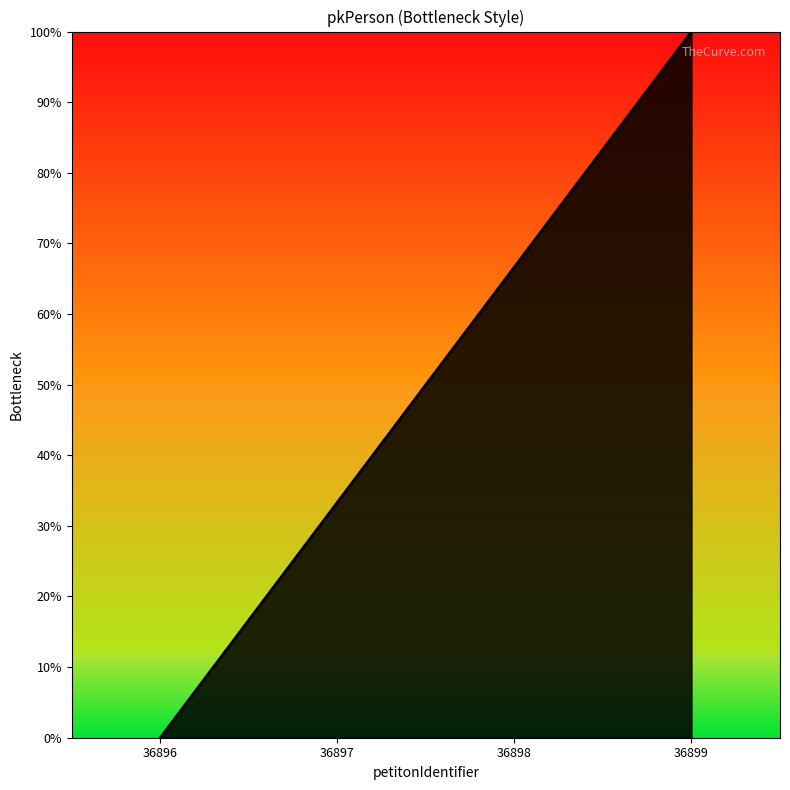

Reading left to right, transcribe all the data shown in this chart.

36896=0.0	36897=33.3	36898=66.7	36899=100.0